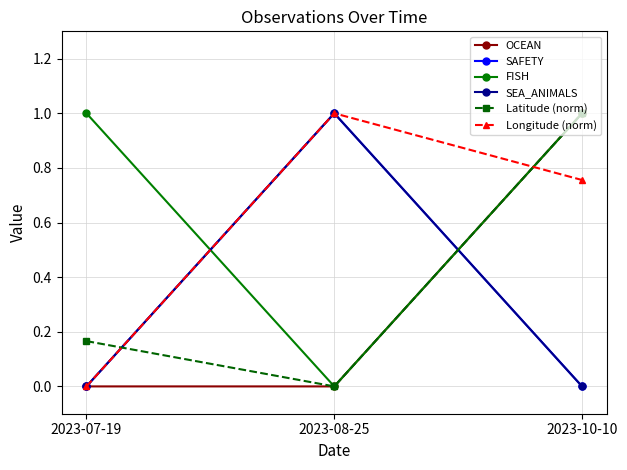

Is this an area chart (filled region under the line)?

No